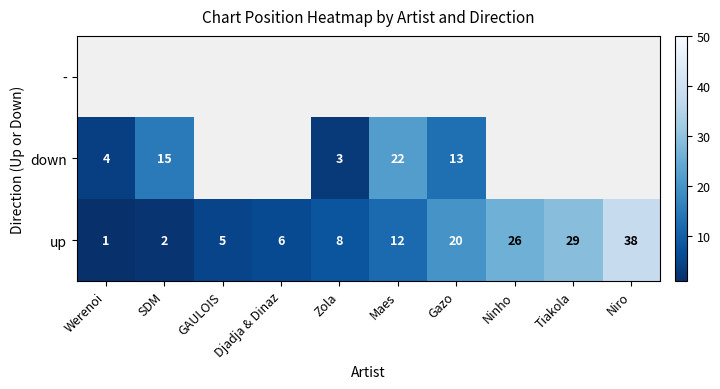

True or false: up has a value of 8 at Tiakola.

False